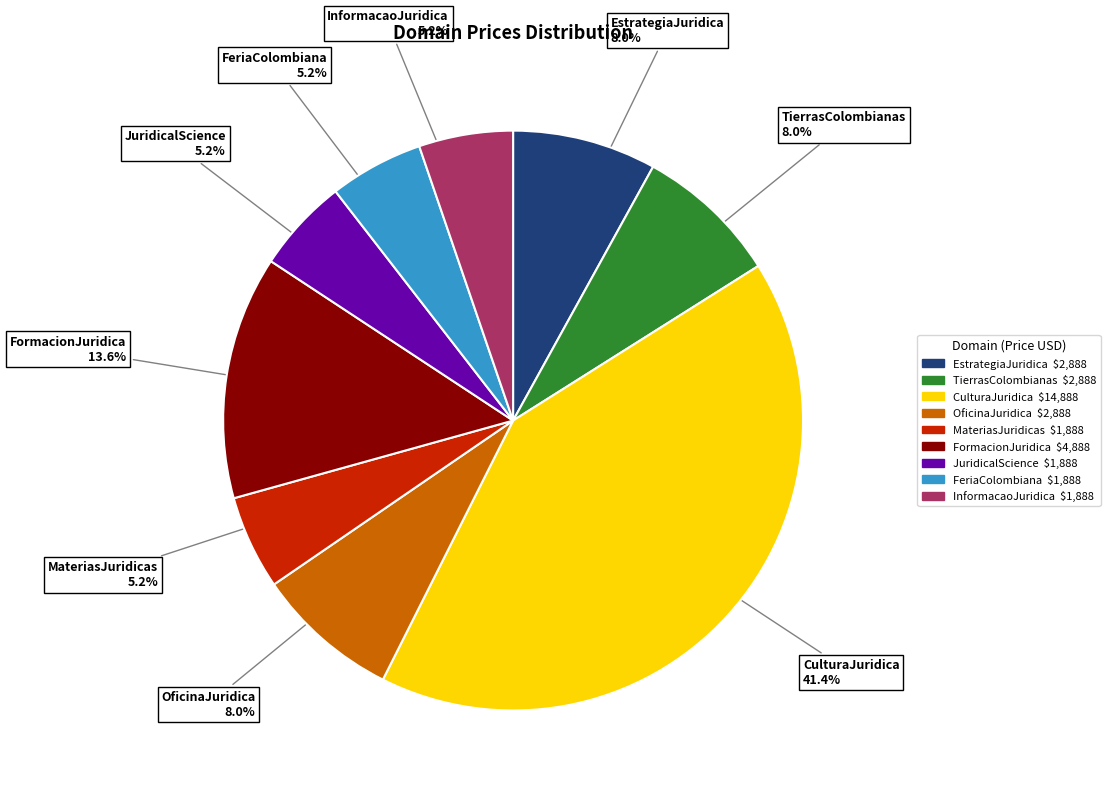

Does any single category account for the majority?

No